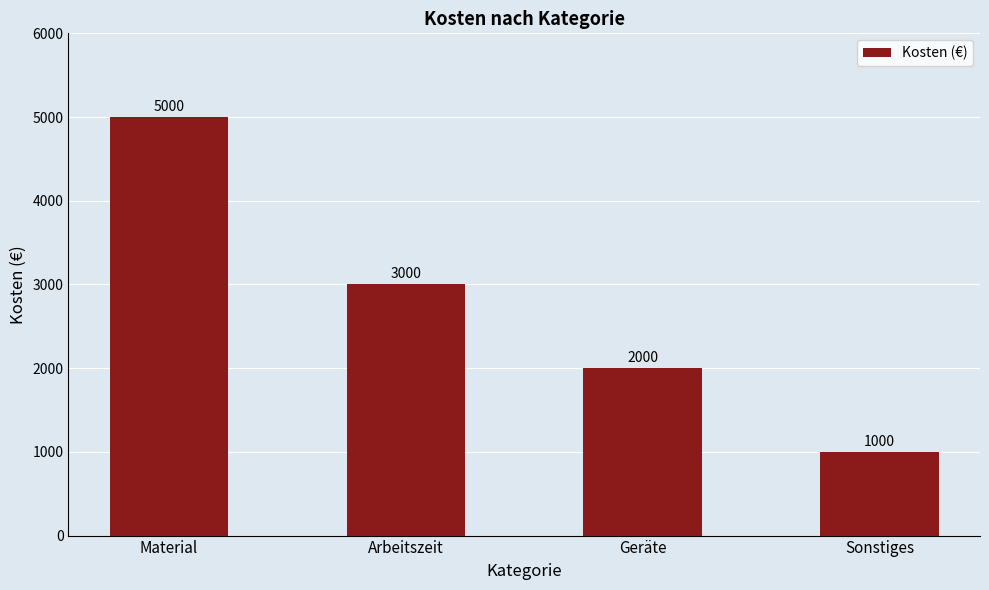

How many bars are there in total?

4